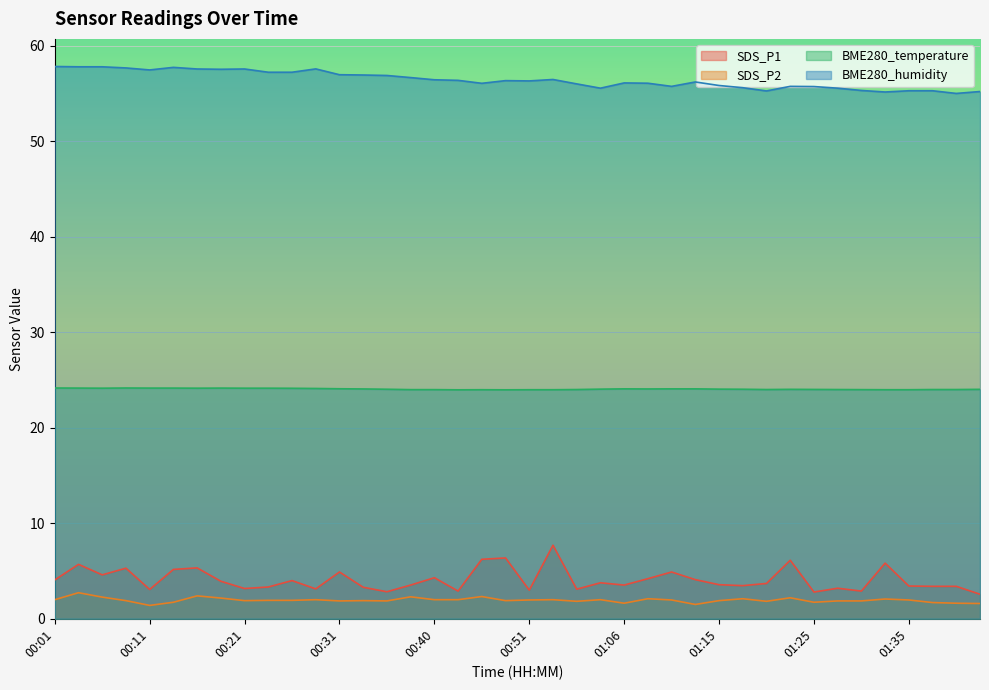

Where is the first local maximum for BME280_temperature?

00:09